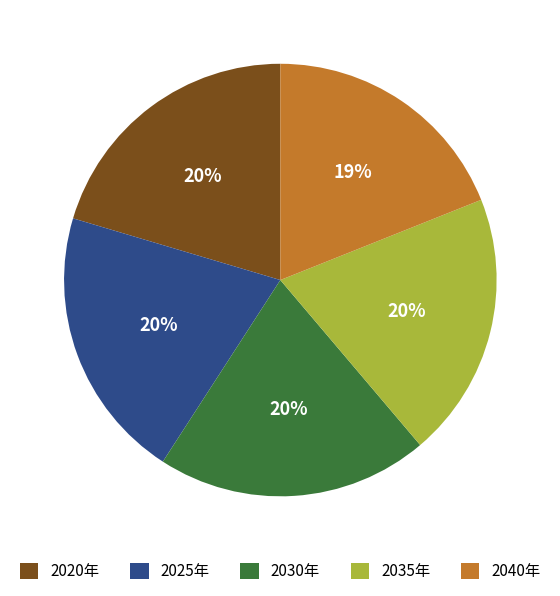

What percentage is the 2020年 slice, to the nearest percent?

20%